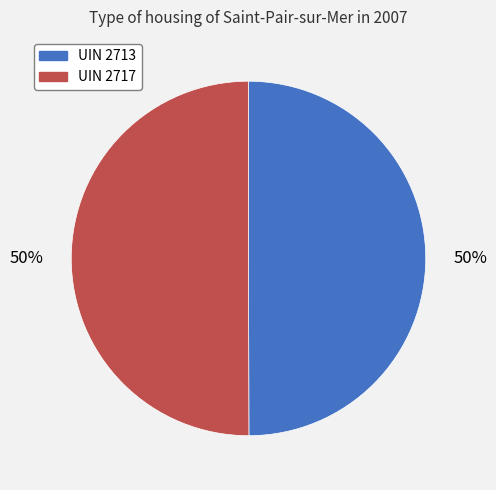

What is the ratio of the value at UIN 2717 to the value at UIN 2713?

1.0